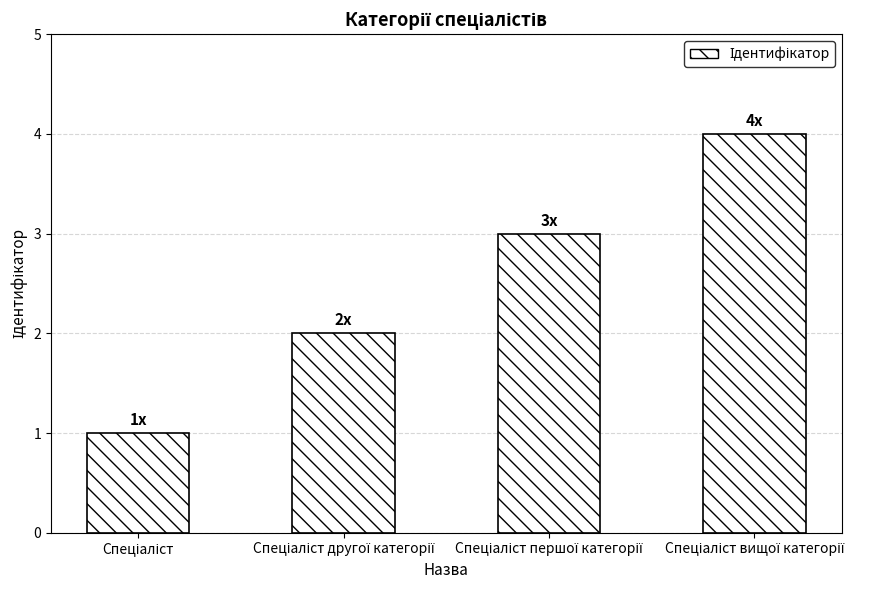

What is the difference between the maximum and minimum values?

3